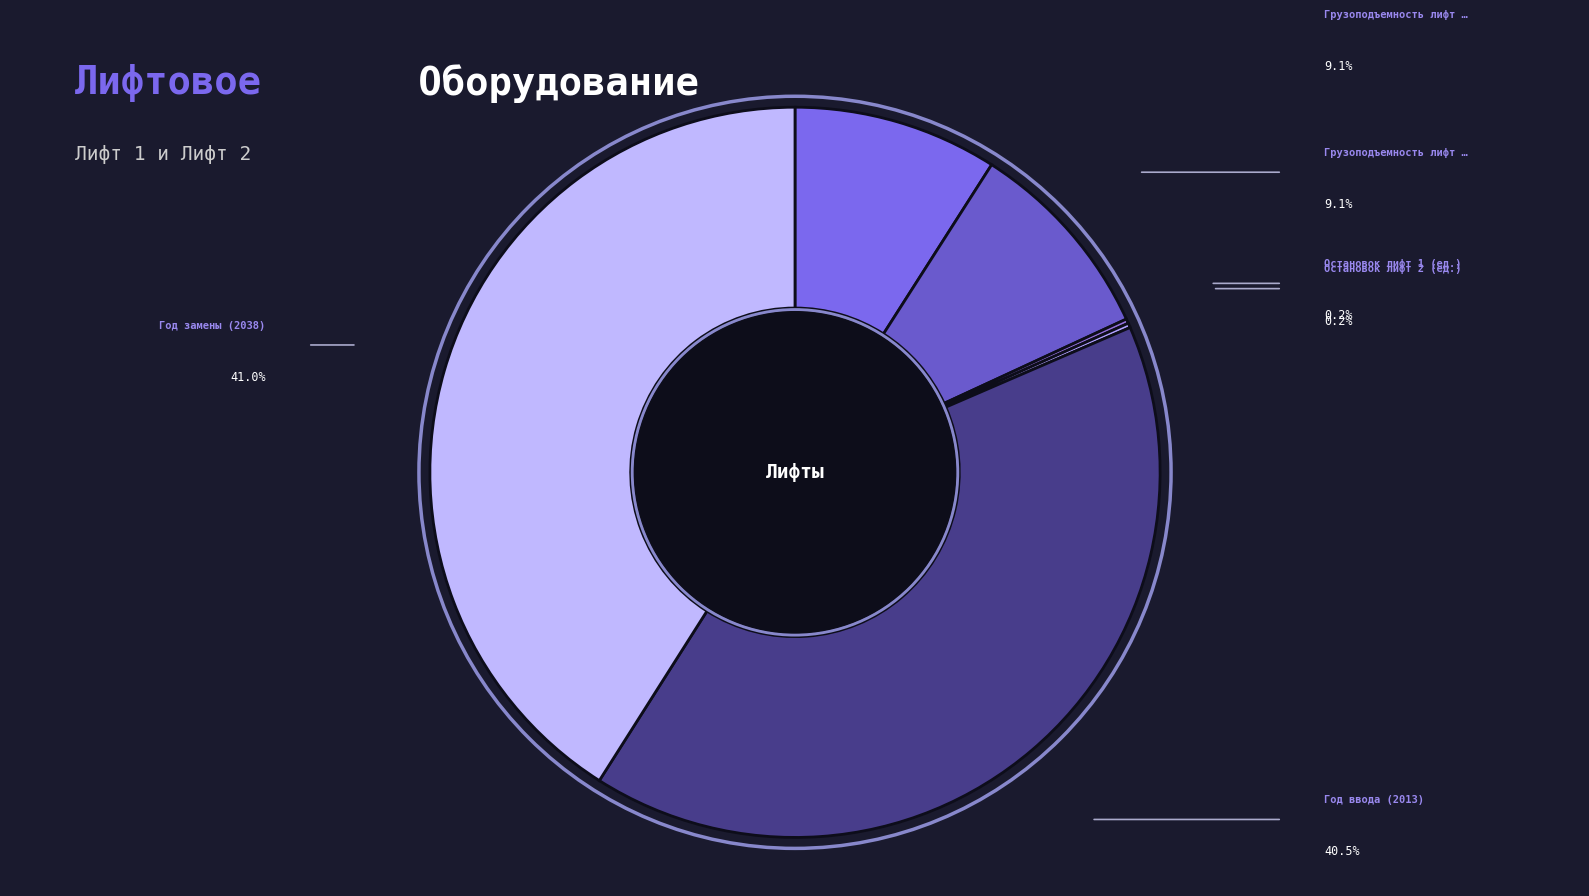

Is there any slice that represents more than half of the pie?

No